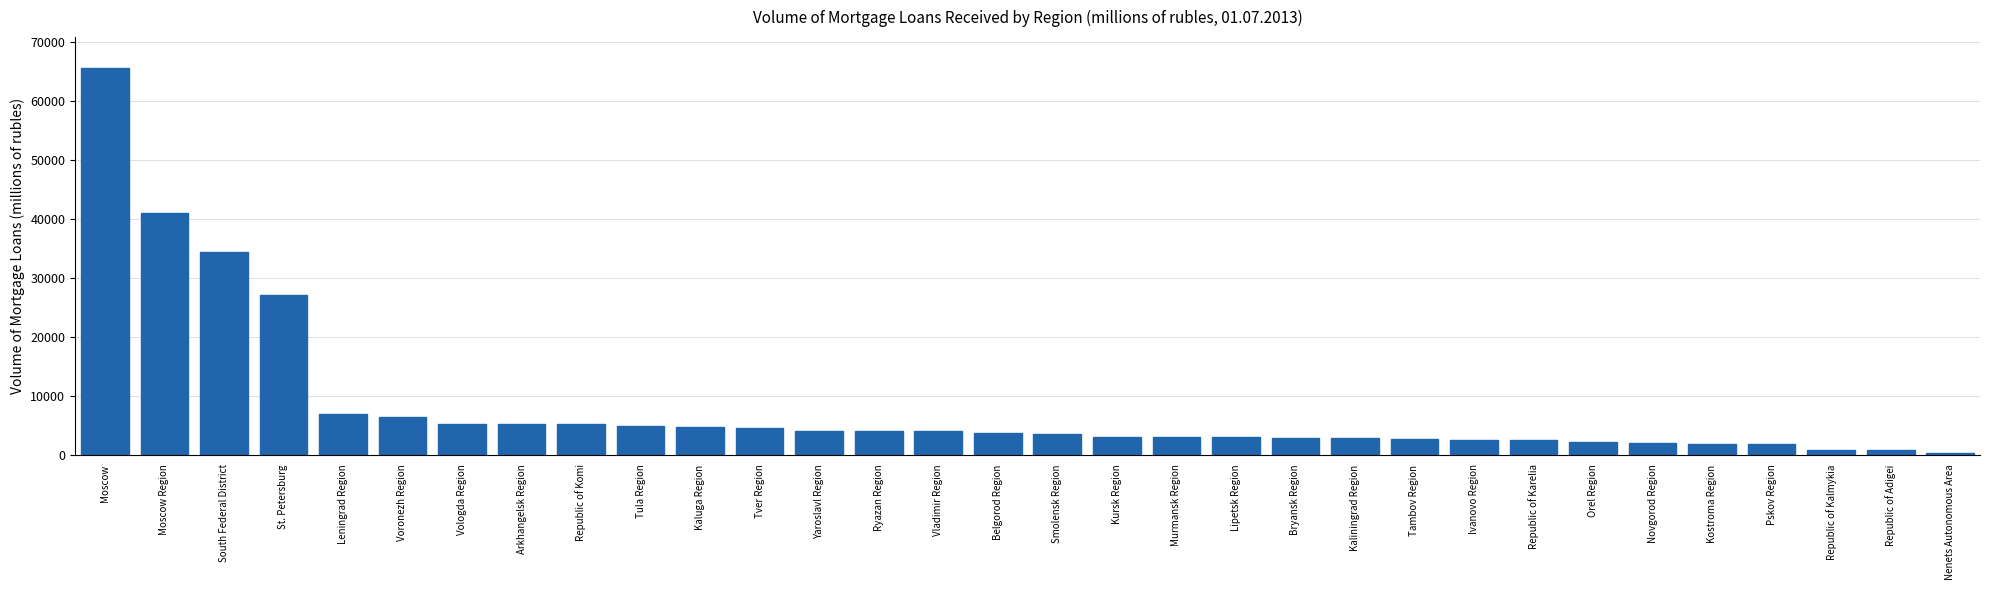

At which label is the value closest to 32983?

South Federal District